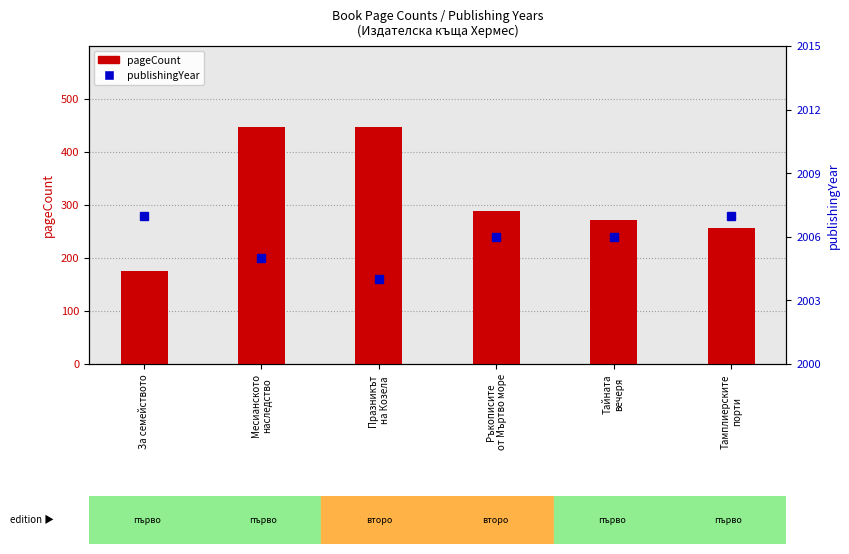

List the series in order of their overall mean, lowest first.

pageCount, publishingYear